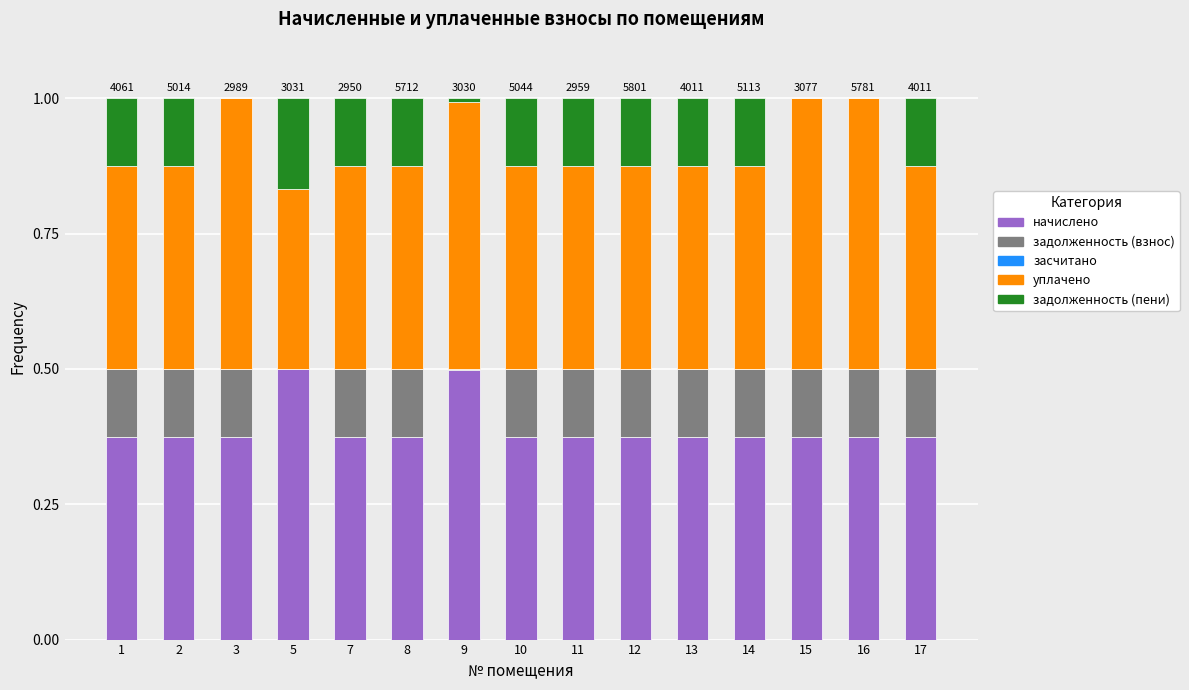

What is the maximum value for начислено?

0.5